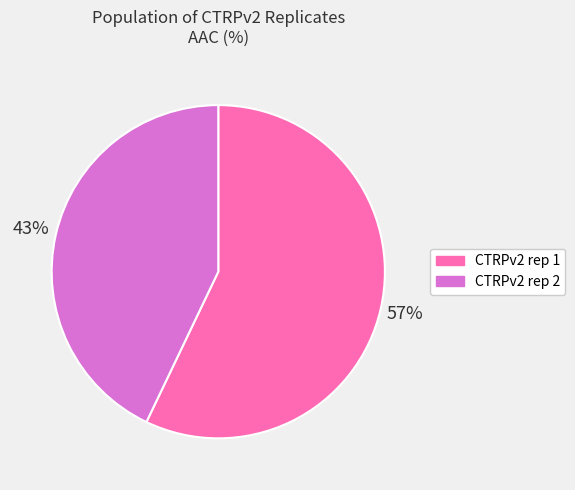

Does any single category account for the majority?

Yes